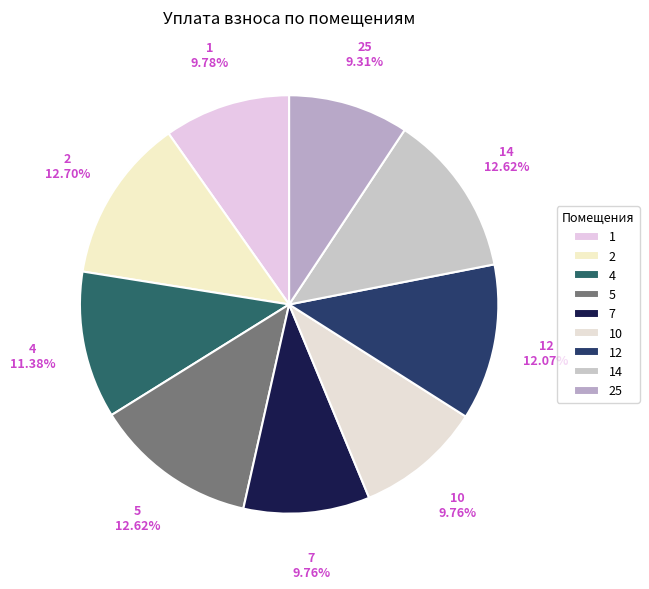

How many segments does this pie chart have?

9